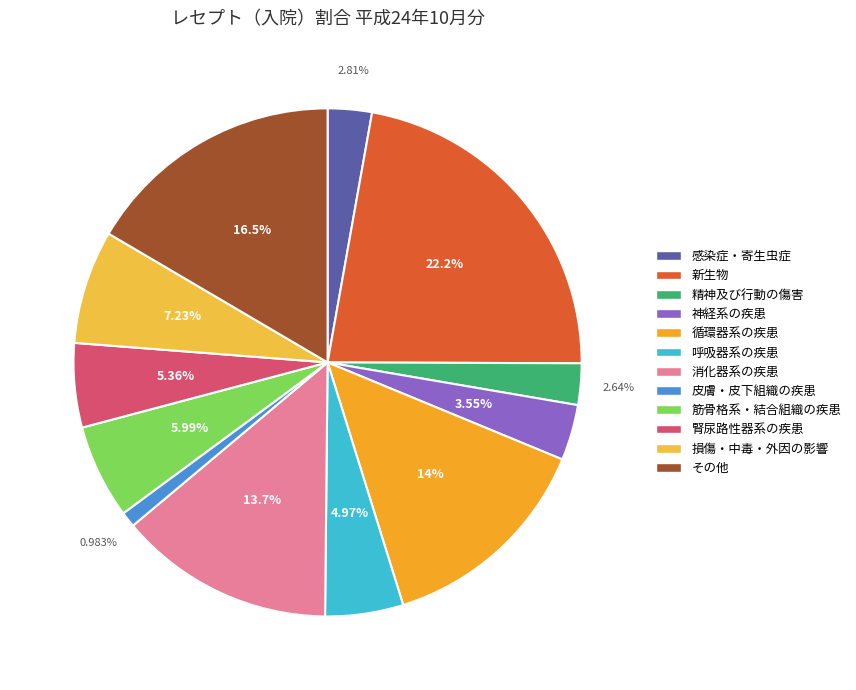

What is the smallest slice in the pie chart?

皮膚・皮下組織の疾患